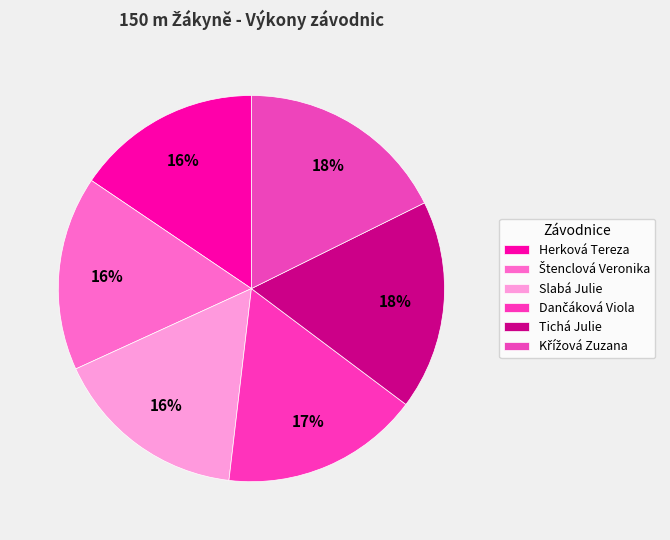

True or false: Křížová Zuzana accounts for 18% of the total.

True